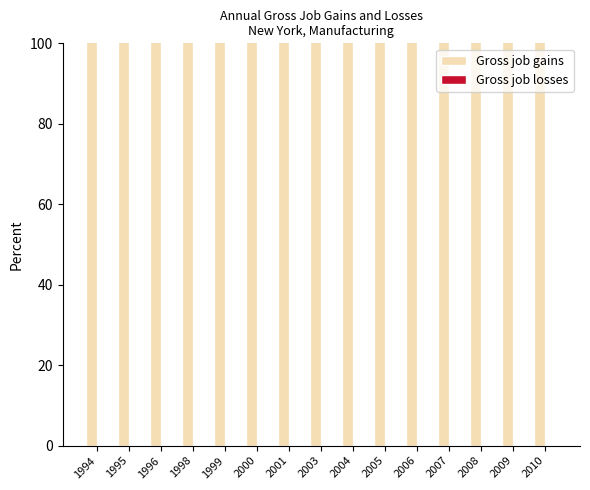

Which series has the largest total across all categories?

Gross job gains